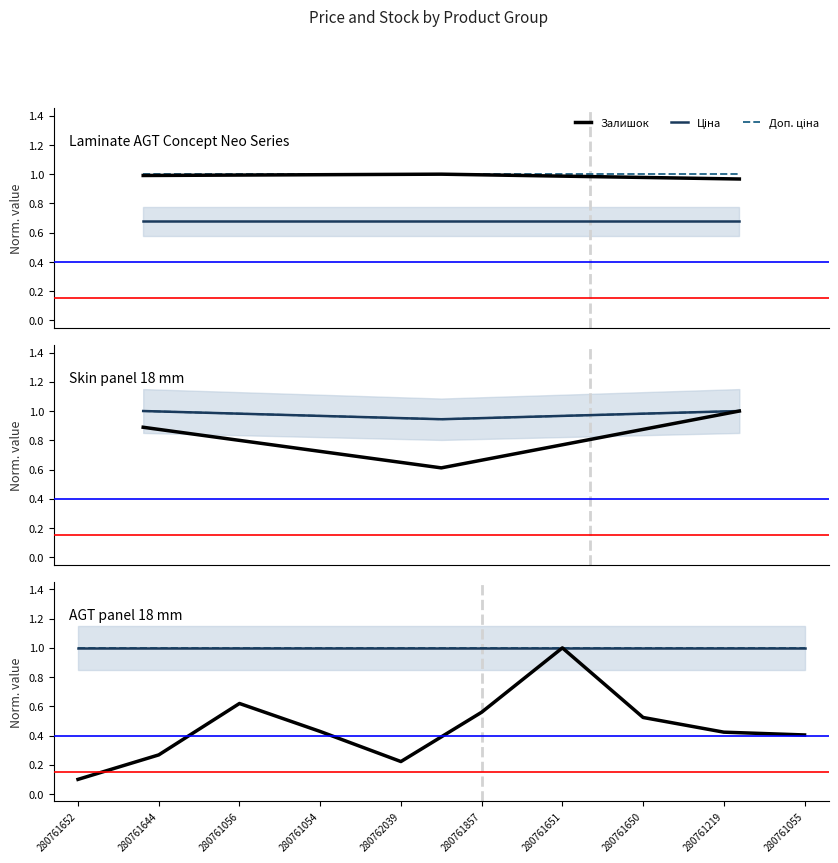

True or false: Ціна and Залишок intersect in this chart.

False